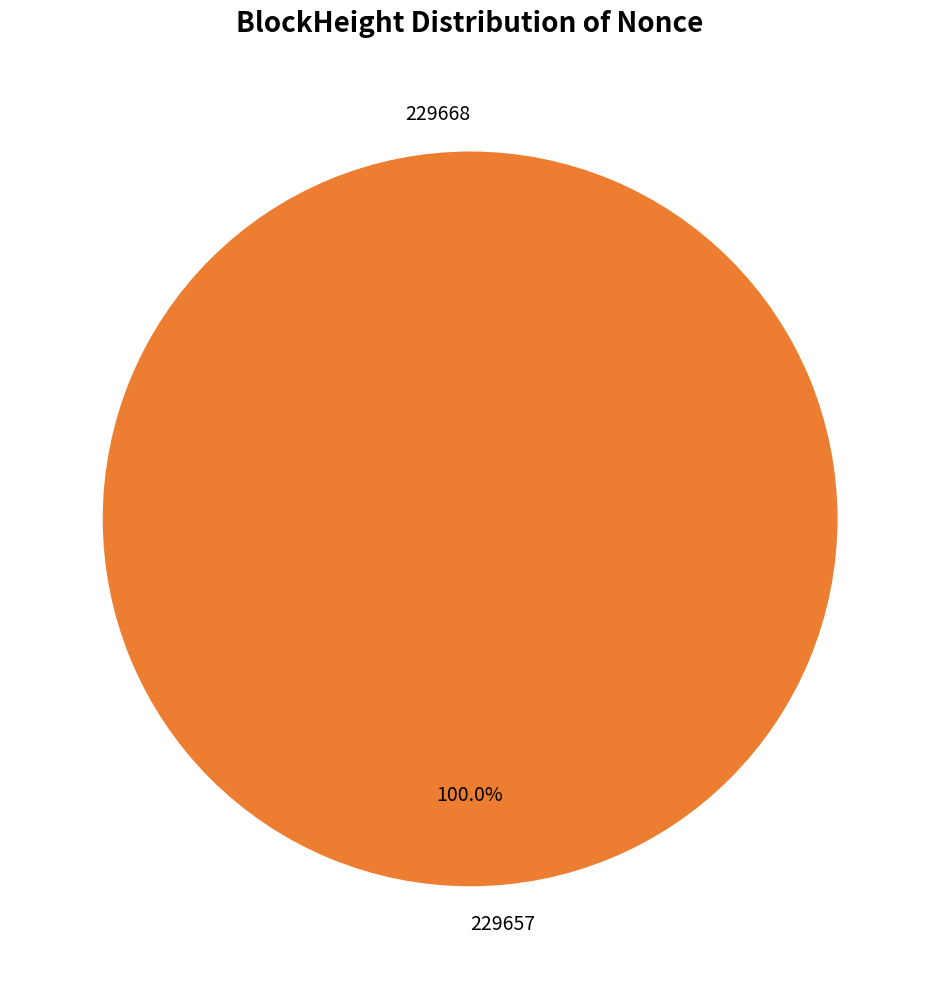

What is the change in value from 229668 to 229657?

+9180